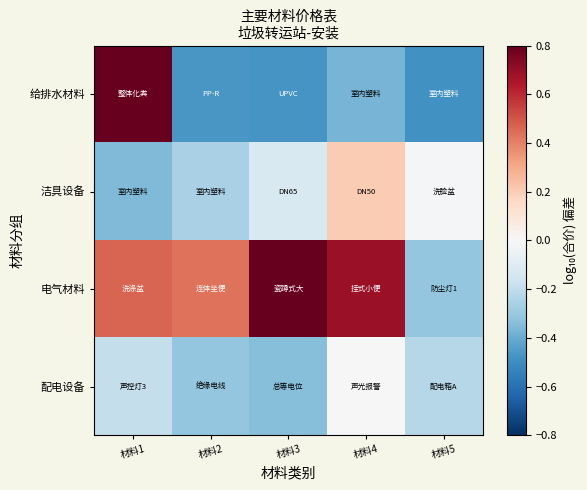

Reading left to right, list all the values displayed in this chart.

给排水材料: 材料1=1.0	材料2=-0.5	材料3=-0.5	材料4=-0.4	材料5=-0.5
洁具设备: 材料1=-0.4	材料2=-0.3	材料3=-0.1	材料4=0.2	材料5=-0.0
电气材料: 材料1=0.5	材料2=0.4	材料3=1.2	材料4=0.7	材料5=-0.3
配电设备: 材料1=-0.2	材料2=-0.3	材料3=-0.3	材料4=-0.0	材料5=-0.2